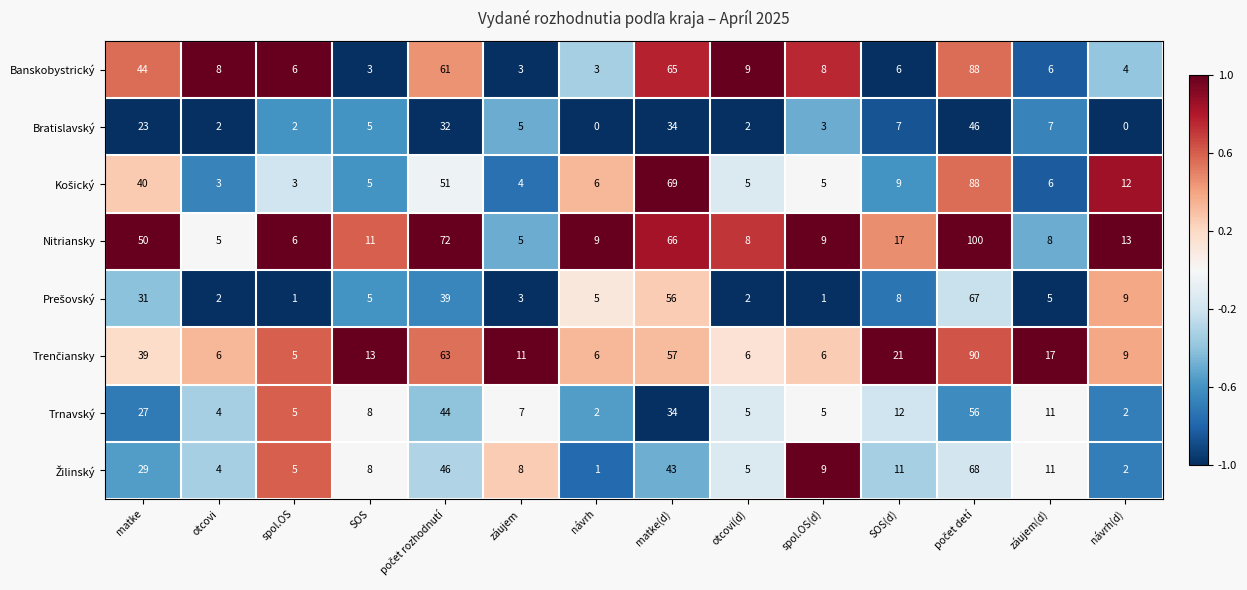

True or false: Bratislavský has a value of 12 at SOS(d).

False